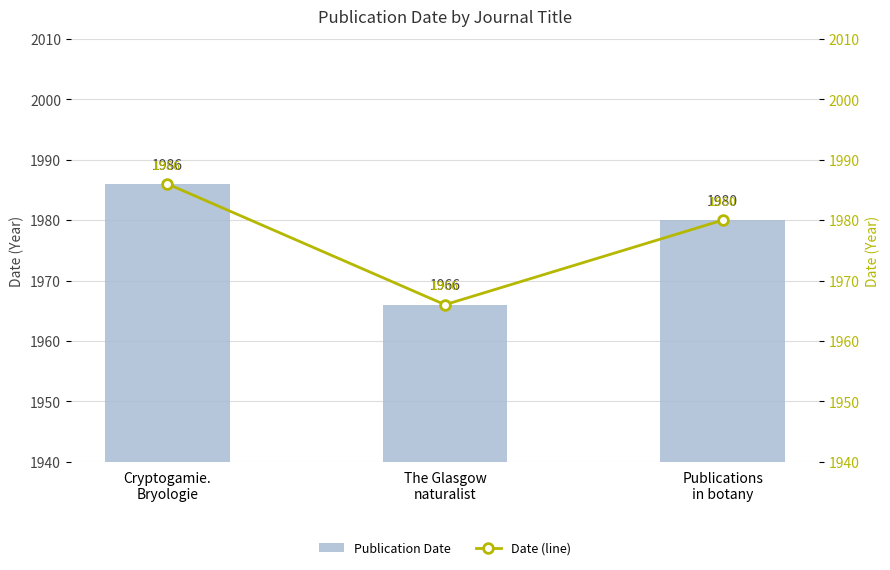

What is the difference between the Publication Date values at Cryptogamie.
Bryologie and Publications
in botany?

6